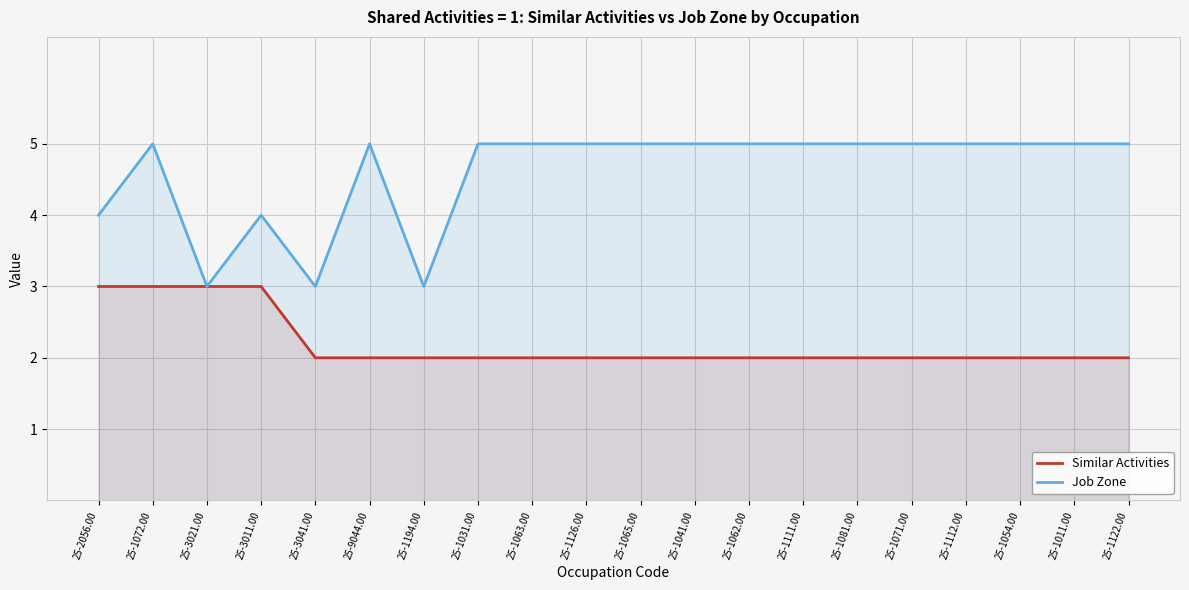

What is the total value across all series at 25-1194.00?

5